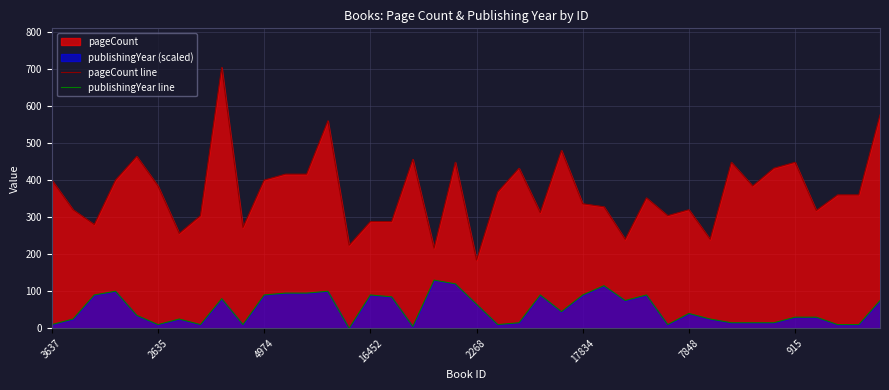

Which series has the widest spread of values?

pageCount line